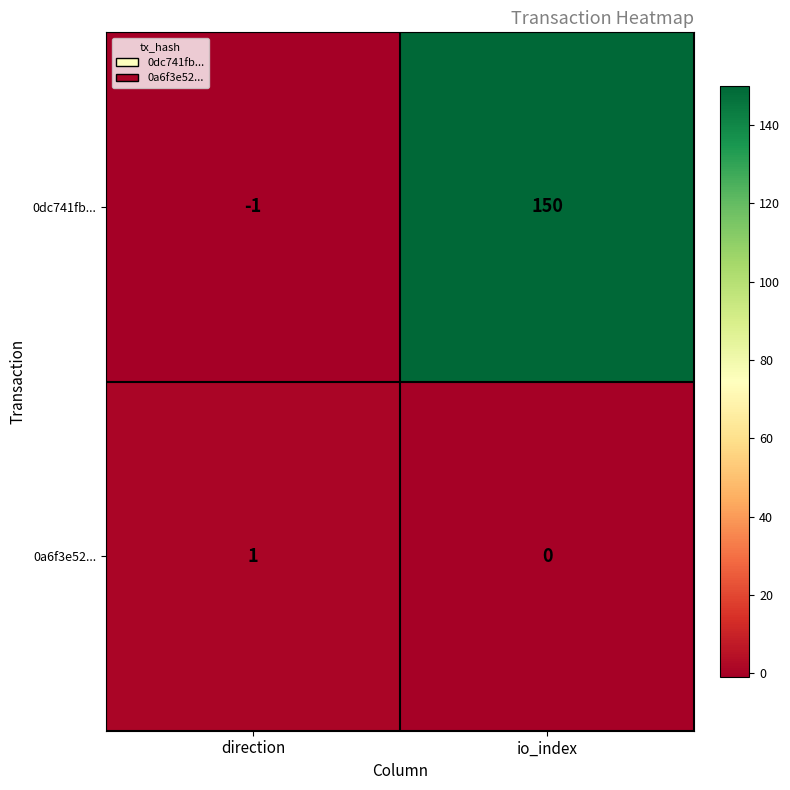

Which label corresponds to the largest value in the chart?

io_index